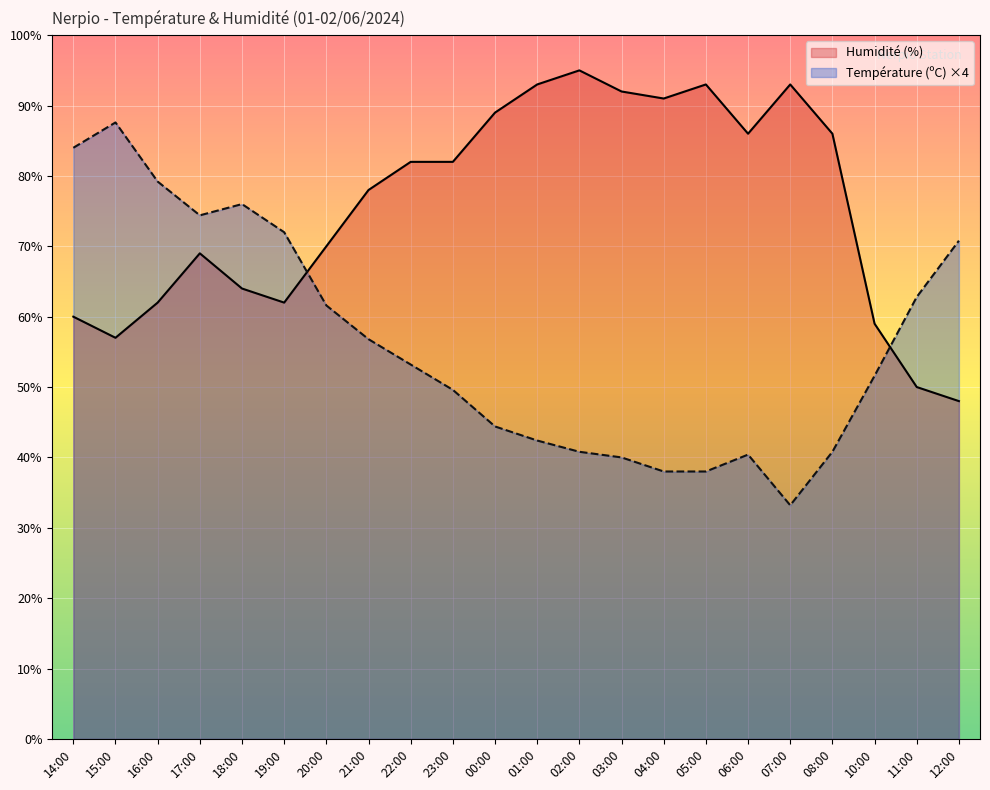

Which category has the lowest value in the Température (ºC) ×4 series?

07:00